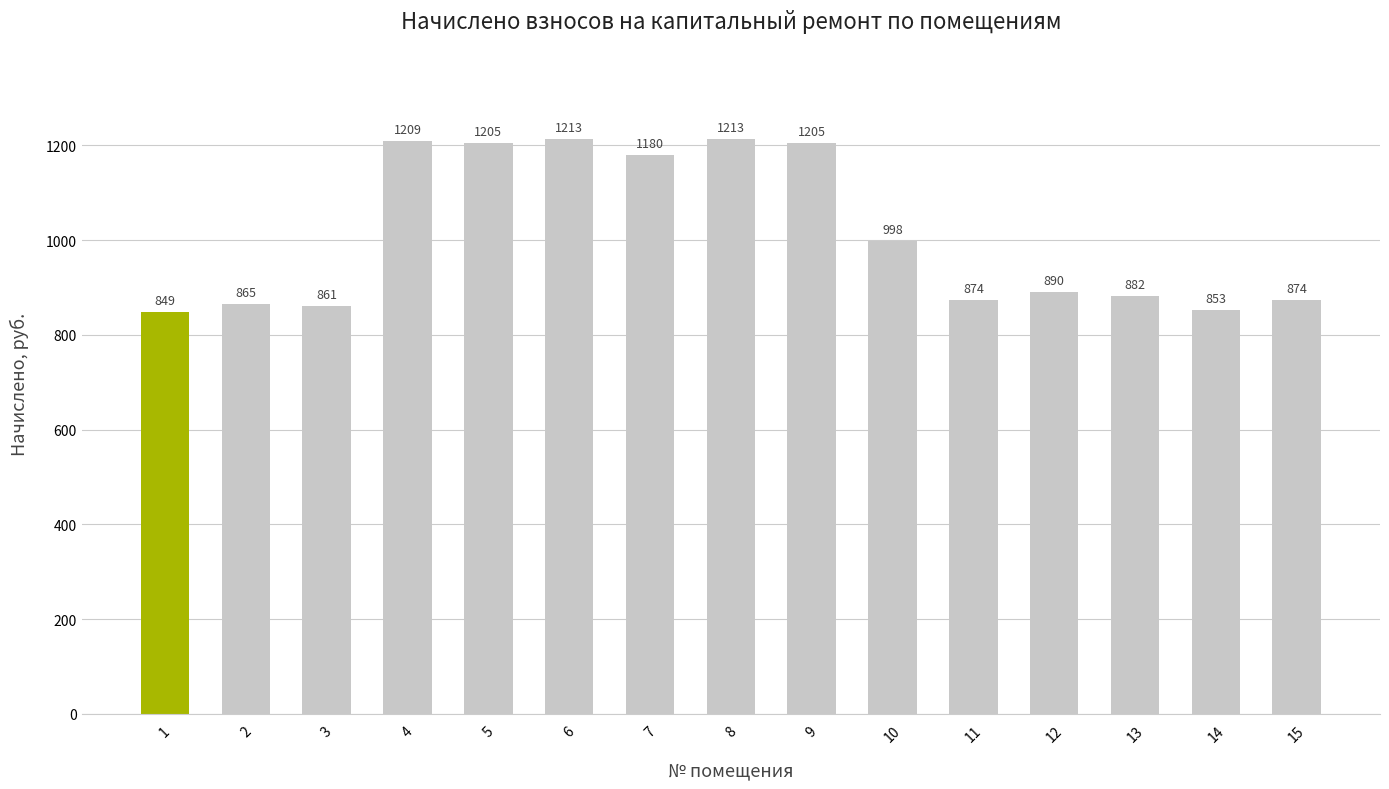

True or false: the data shows 873.5 at 15.

True